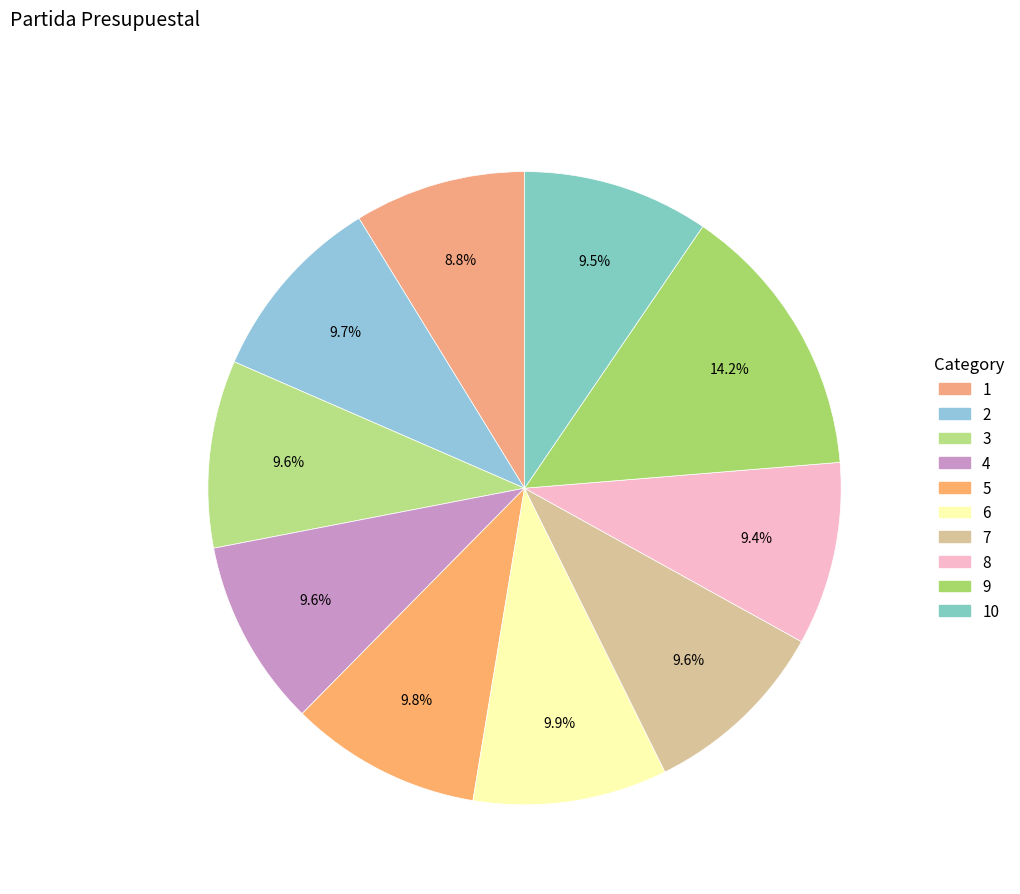

How many slices are in this pie chart?

10